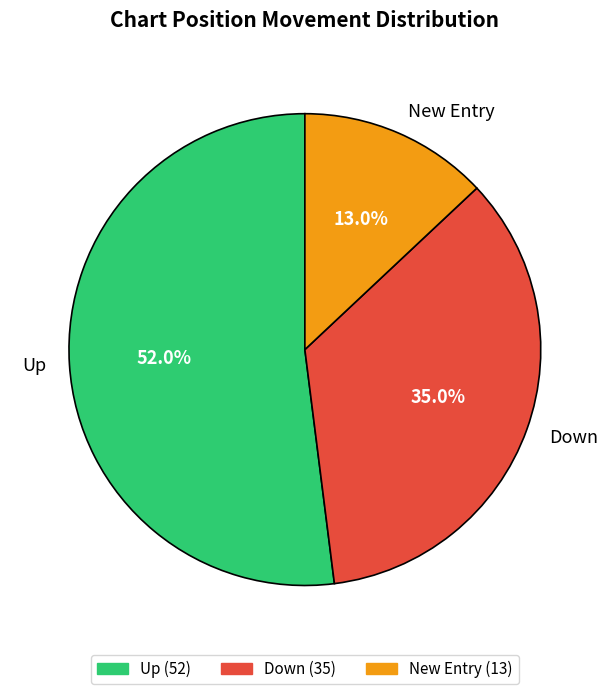

Does Up account for over 50% of the chart?

Yes